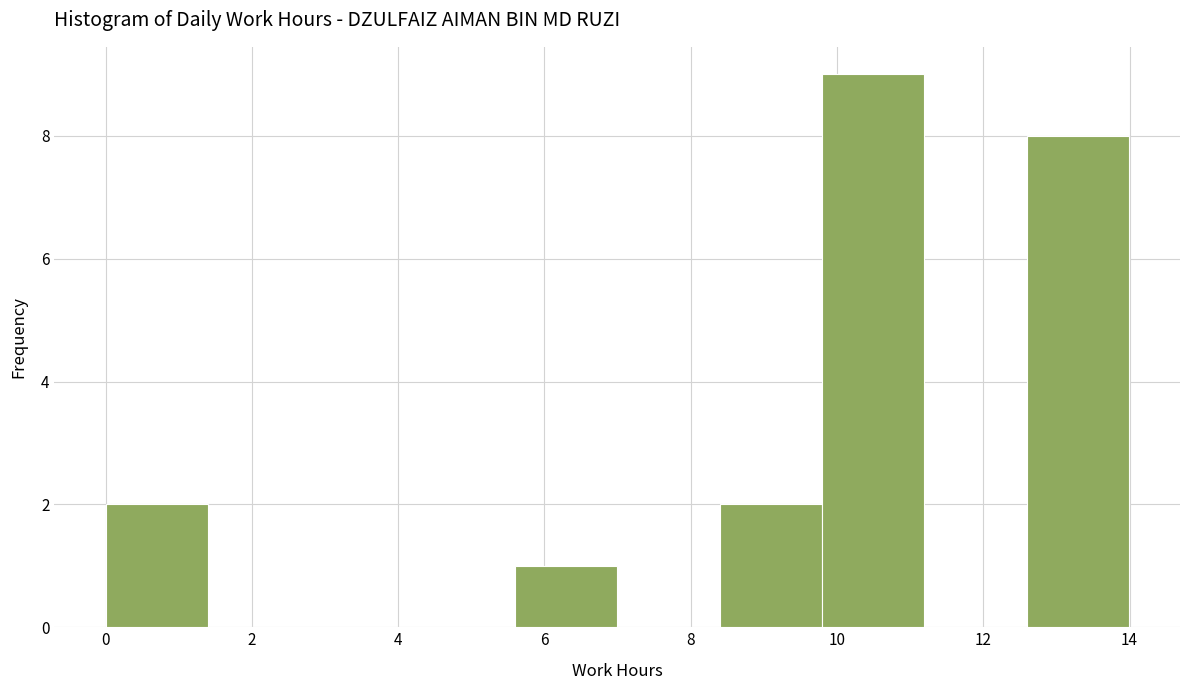

Which range on the x-axis has the tallest bar?

9.8 to 11.2